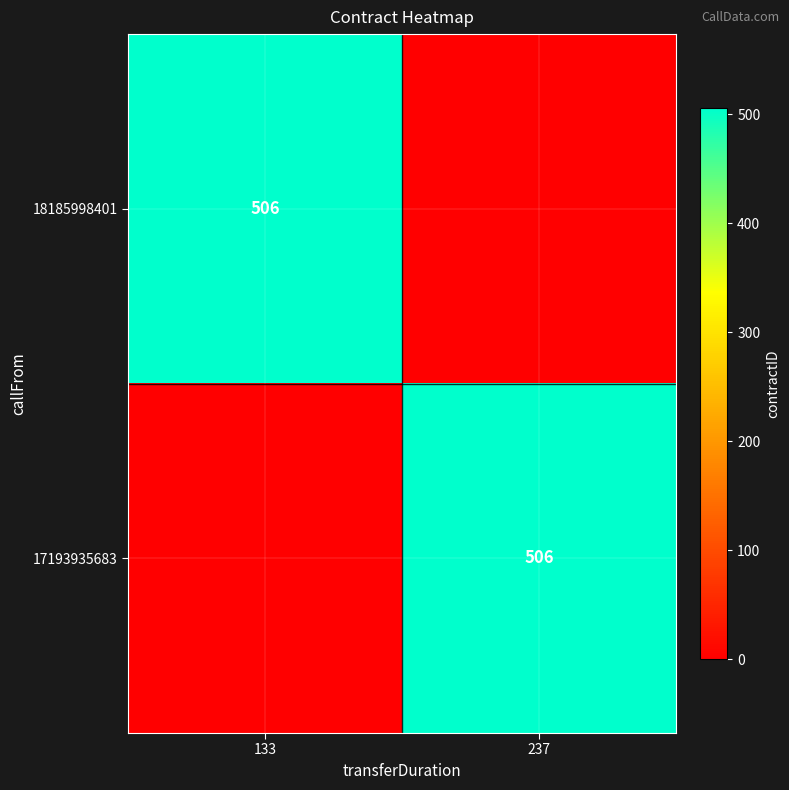

The 17193935683 series shows 506 at 237. True or false?

True